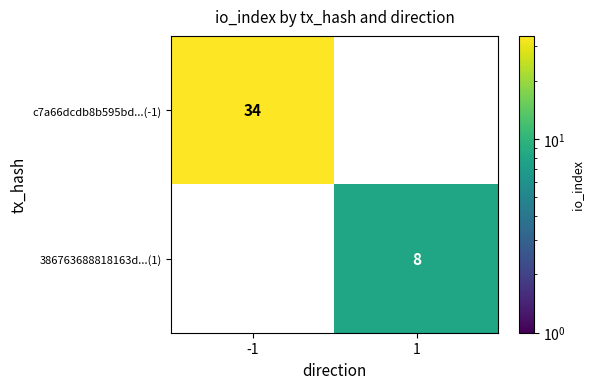

What is the maximum value shown in the chart?

34.0